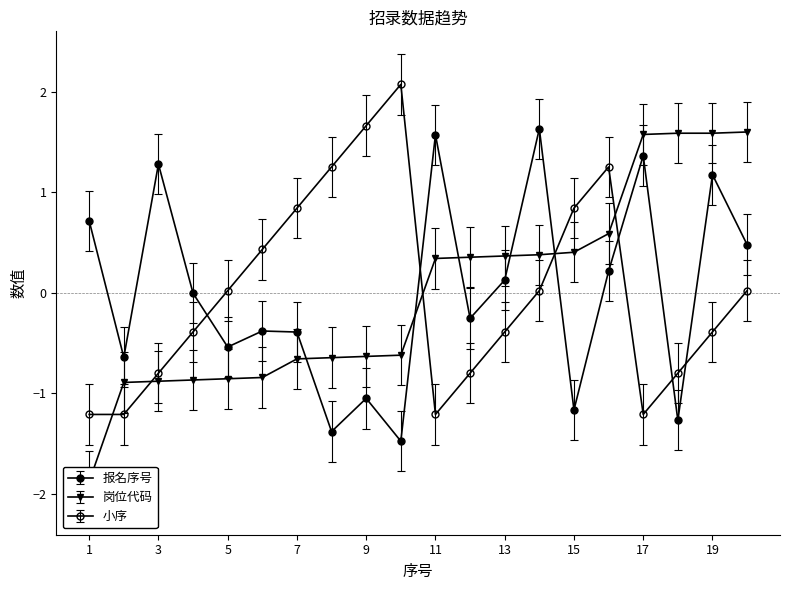

True or false: 报名序号 has more than 2 interior local peaks.

True